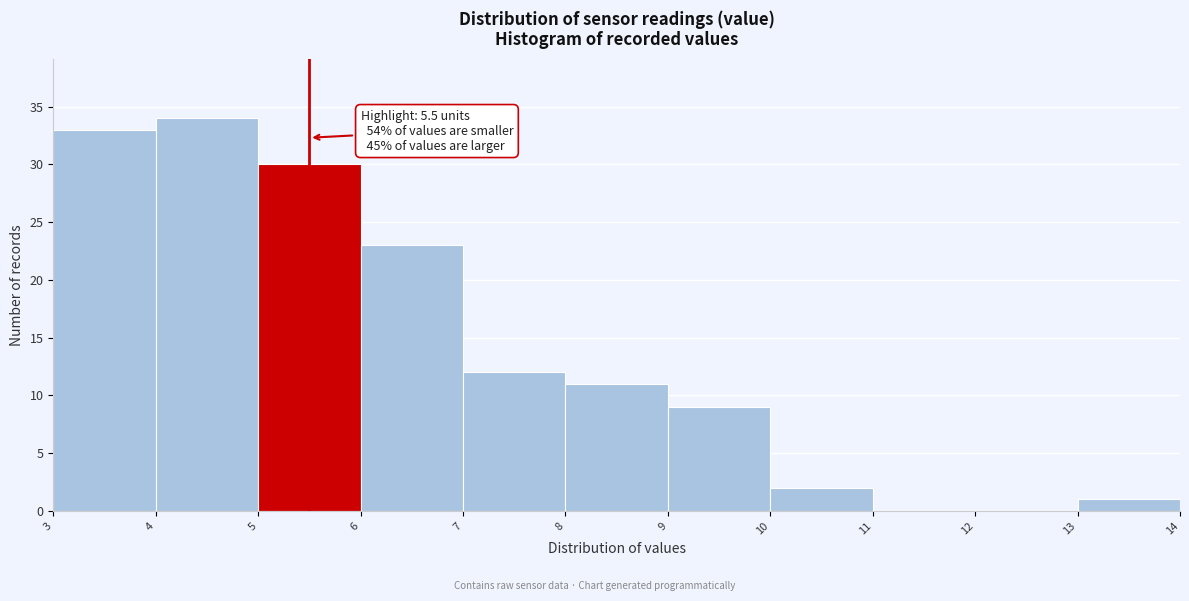

Which range on the x-axis has the tallest bar?

4 to 5